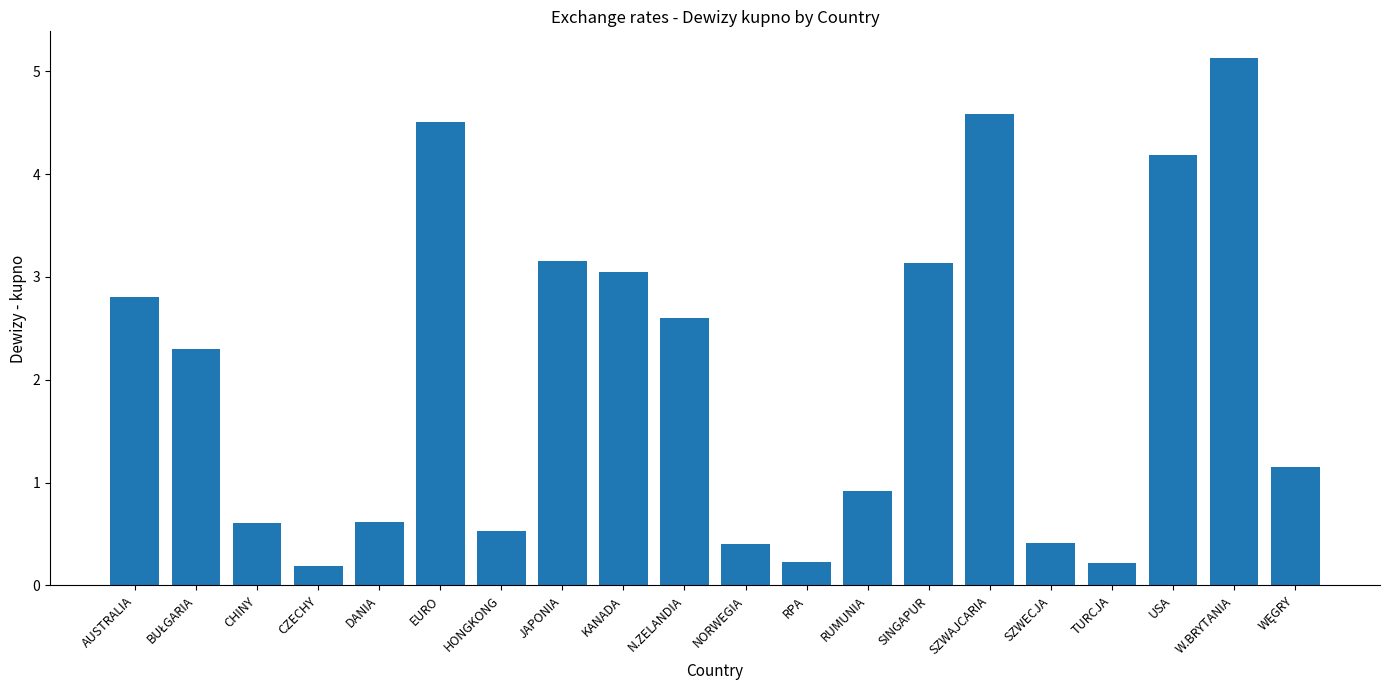

The value at CZECHY is 0.2. True or false?

True